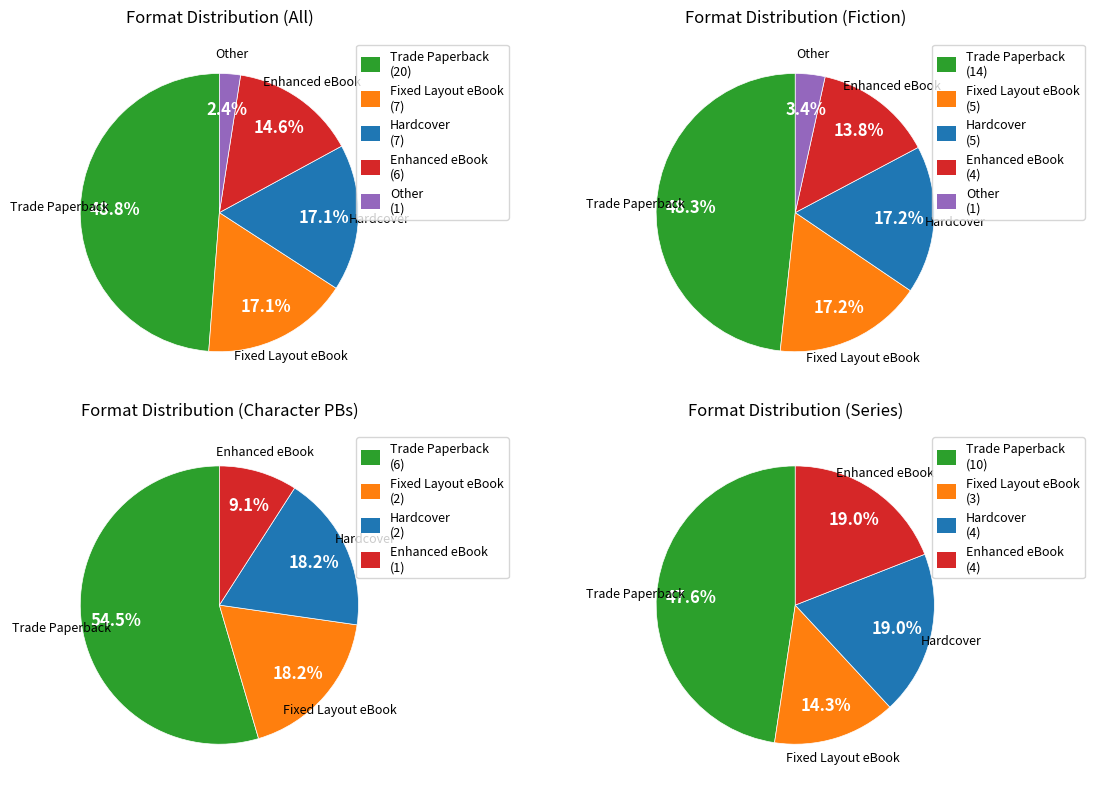

Is it true that Enhanced eBook is 15% of the pie?

True